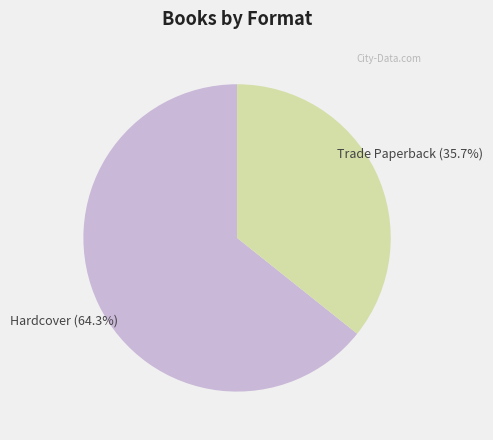

Does any single category account for the majority?

Yes